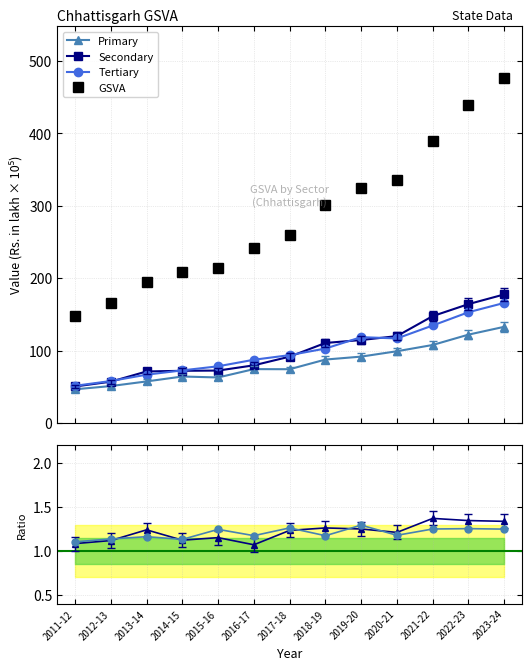

Between 2022-23 and 2020-21, which is larger?

2022-23